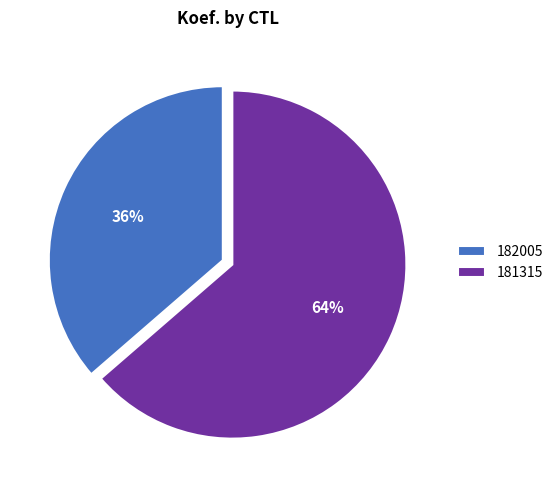

Rank the categories by value from lowest to highest.

182005, 181315